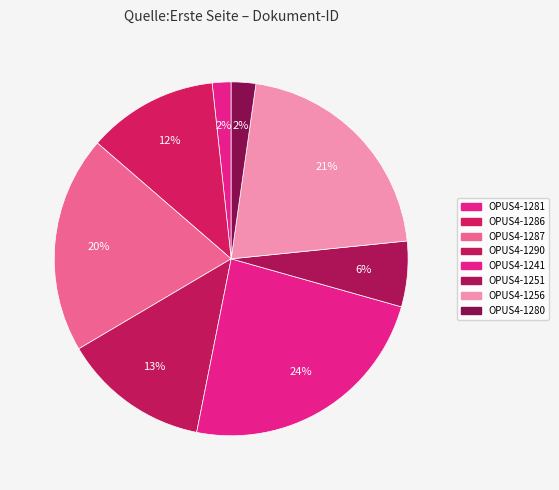

Which slice is the largest?

OPUS4-1241